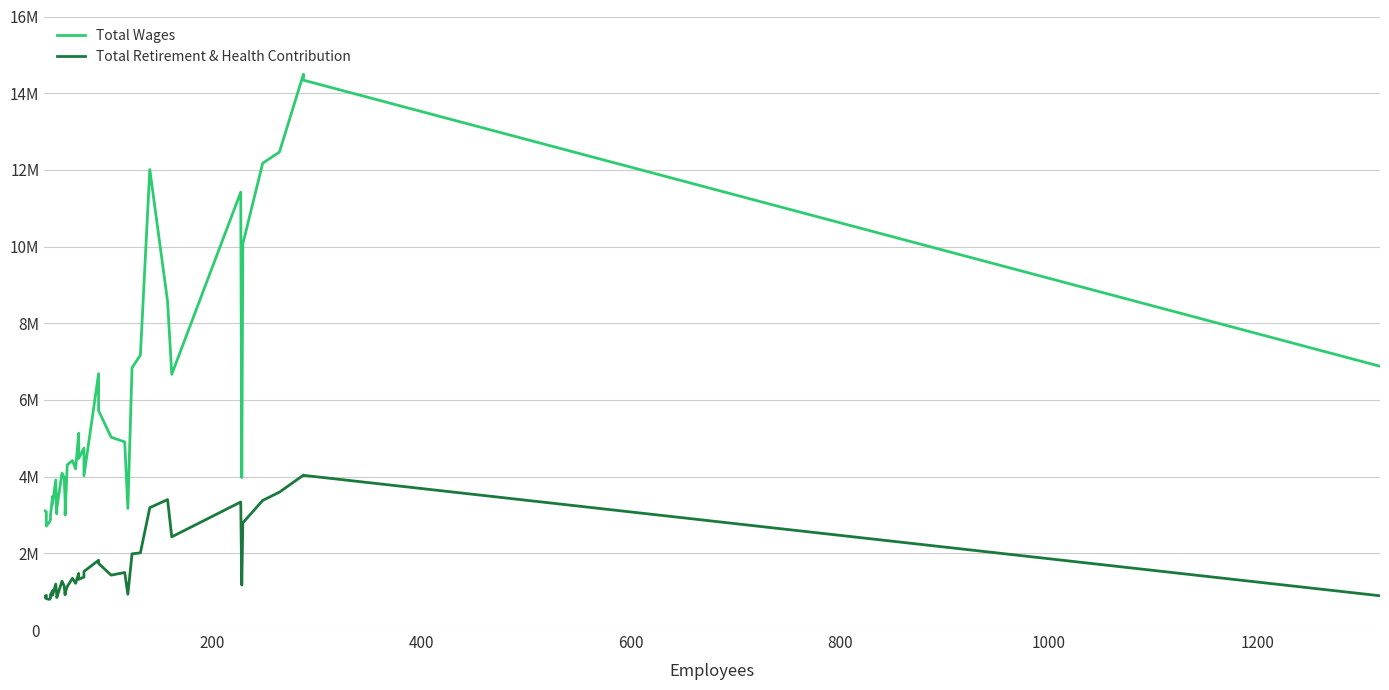

True or false: Total Wages has more than 1 interior local peaks.

True